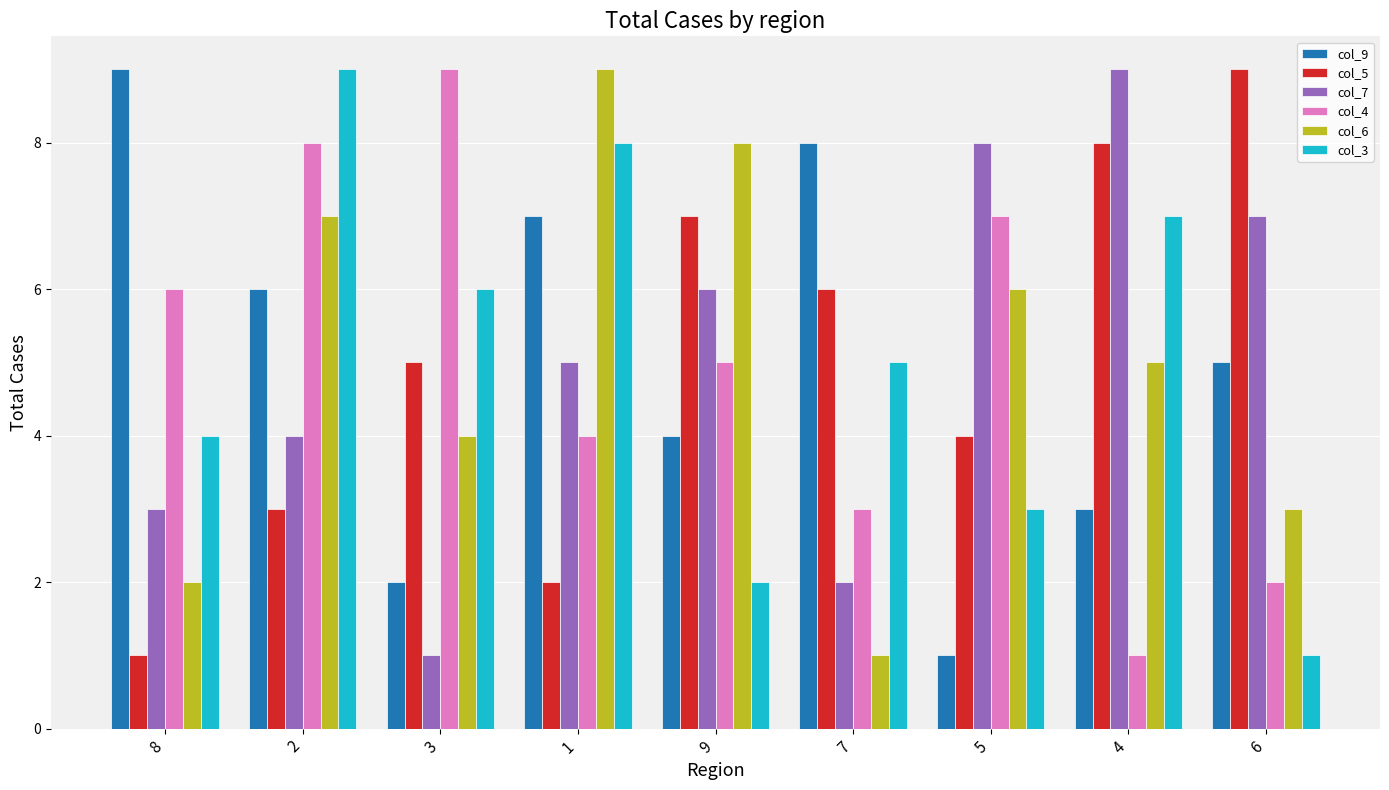

Where is col_4 nearest to the value 5?

9